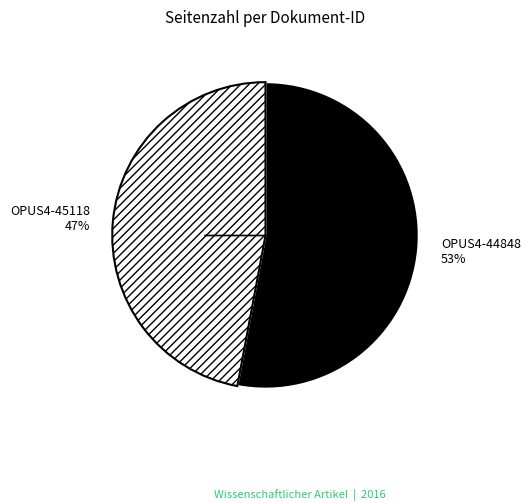

What percentage is the OPUS4-45118 slice, to the nearest percent?

47%